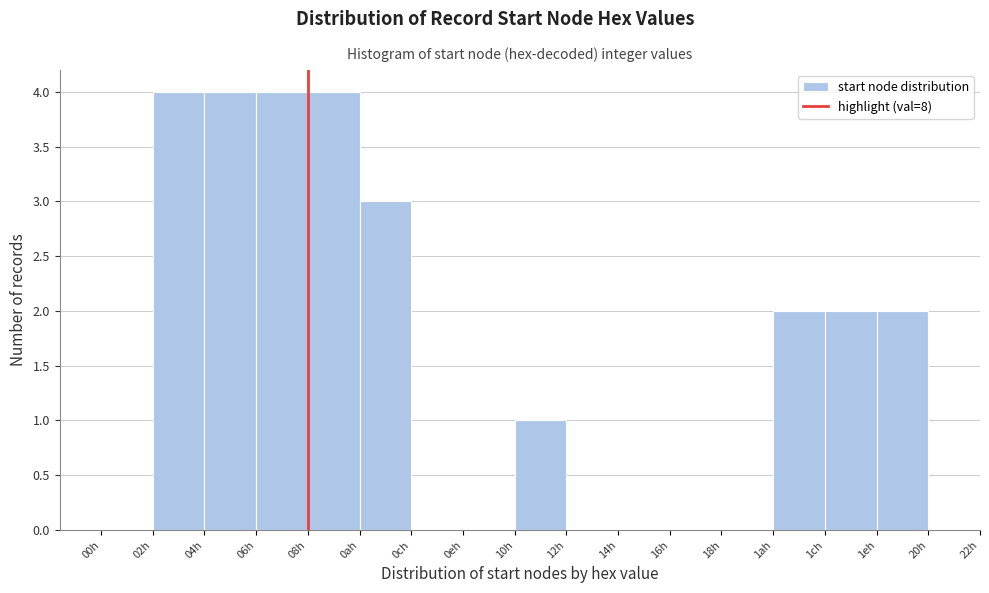

Reading right to left, extract all data points from this chart.

1eh=2	1ch=2	1ah=2	18h=0	16h=0	14h=0	12h=0	10h=1	0eh=0	0ch=0	0ah=3	08h=4	06h=4	04h=4	02h=4	00h=0